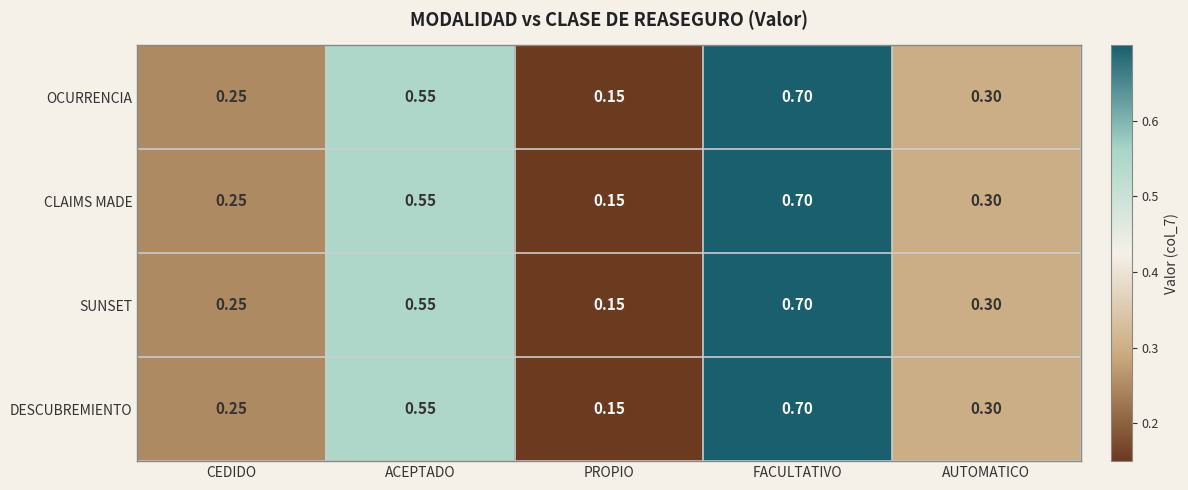

Rank the categories by DESCUBREMIENTO value from lowest to highest.

PROPIO, CEDIDO, AUTOMATICO, ACEPTADO, FACULTATIVO